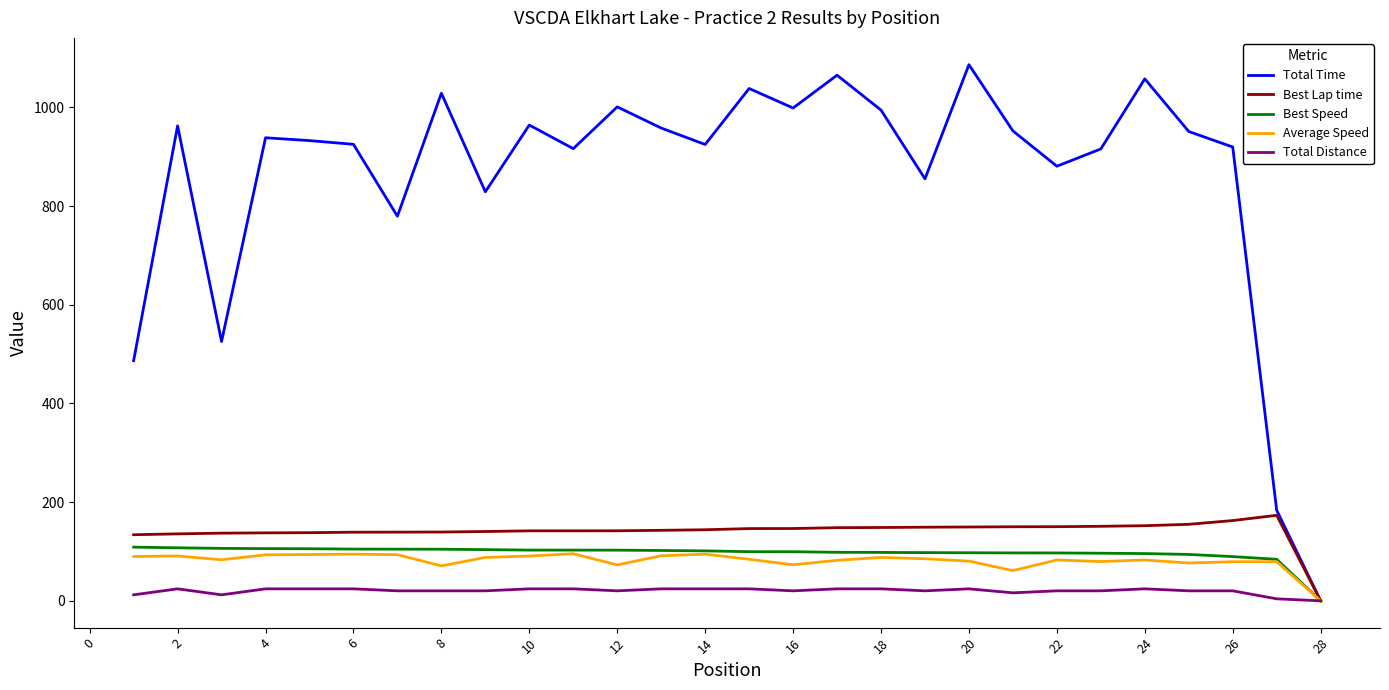

Which series has the largest range (max minus min)?

Total Time